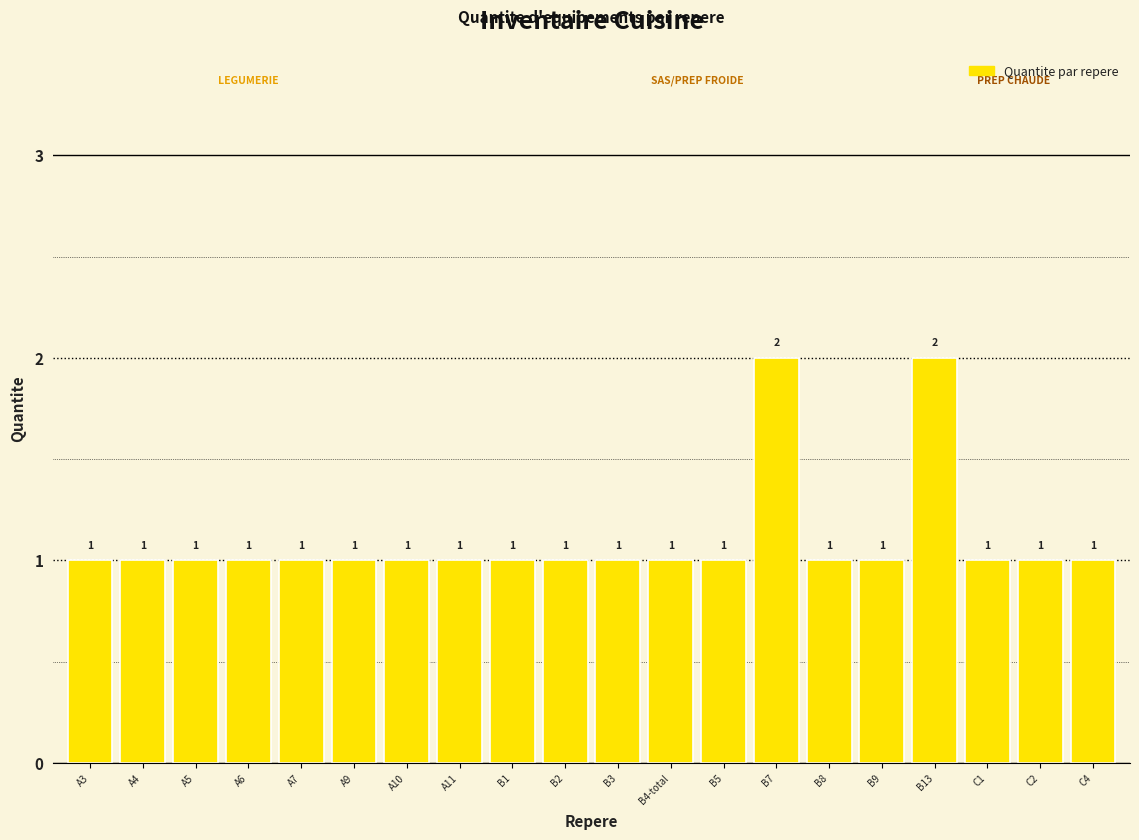

How many categories are shown in the chart?

20